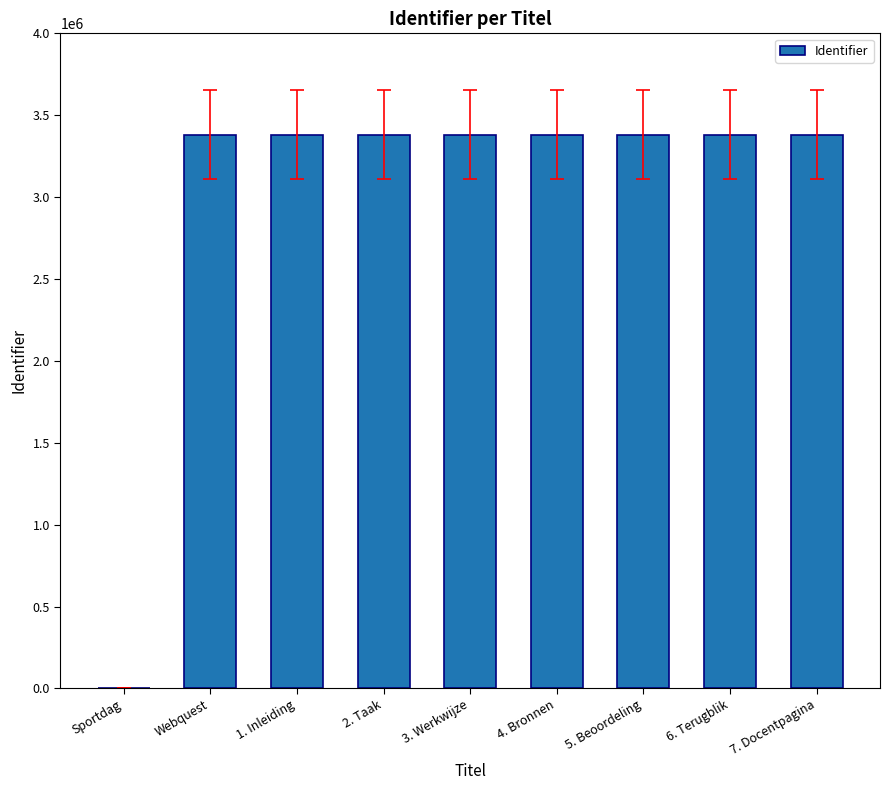

What is the sum of all values?

27045911